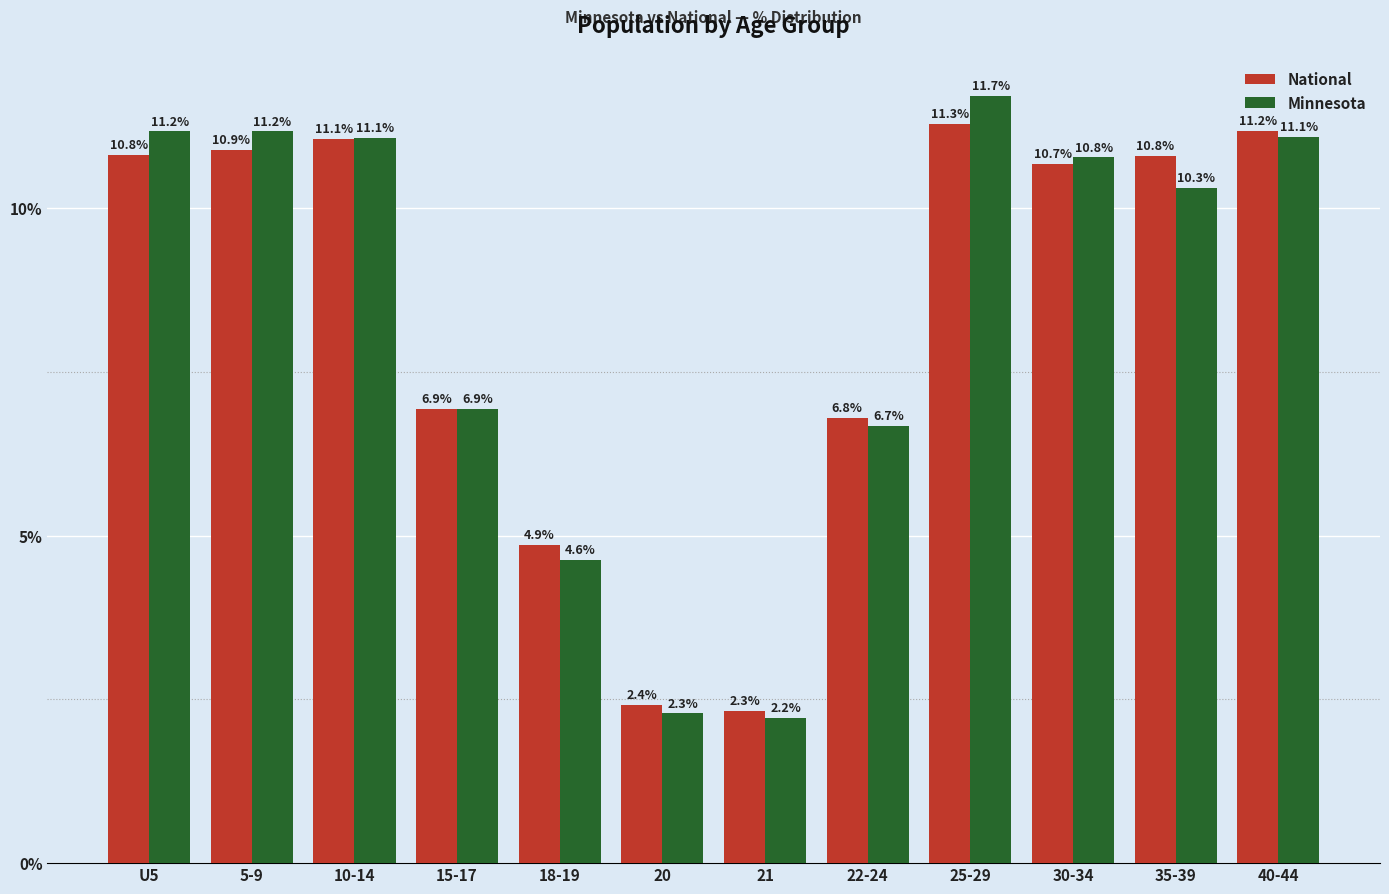

Which category has the highest value in the National series?

25-29